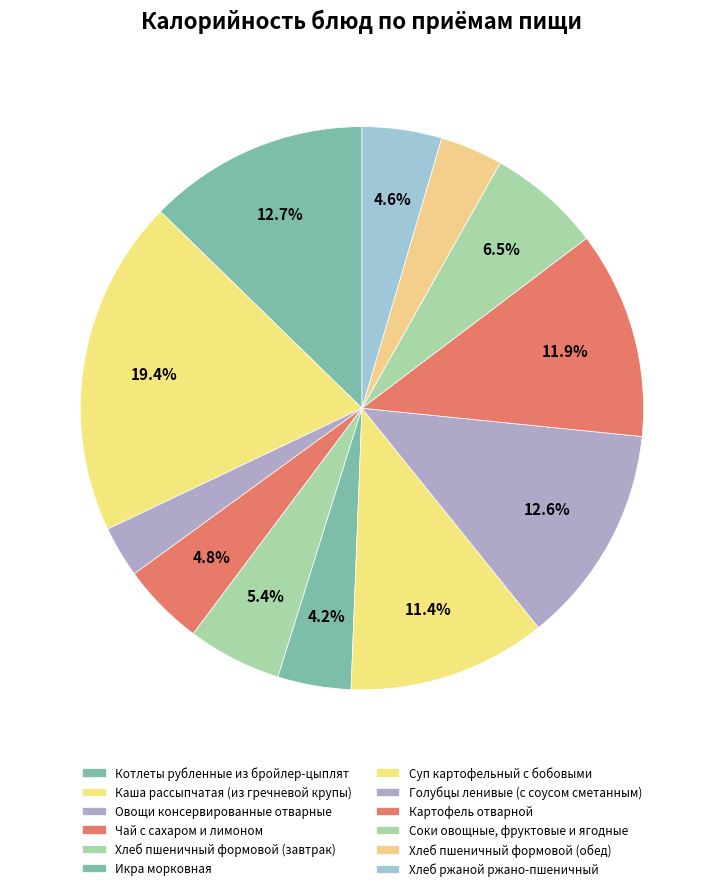

How many segments does this pie chart have?

12